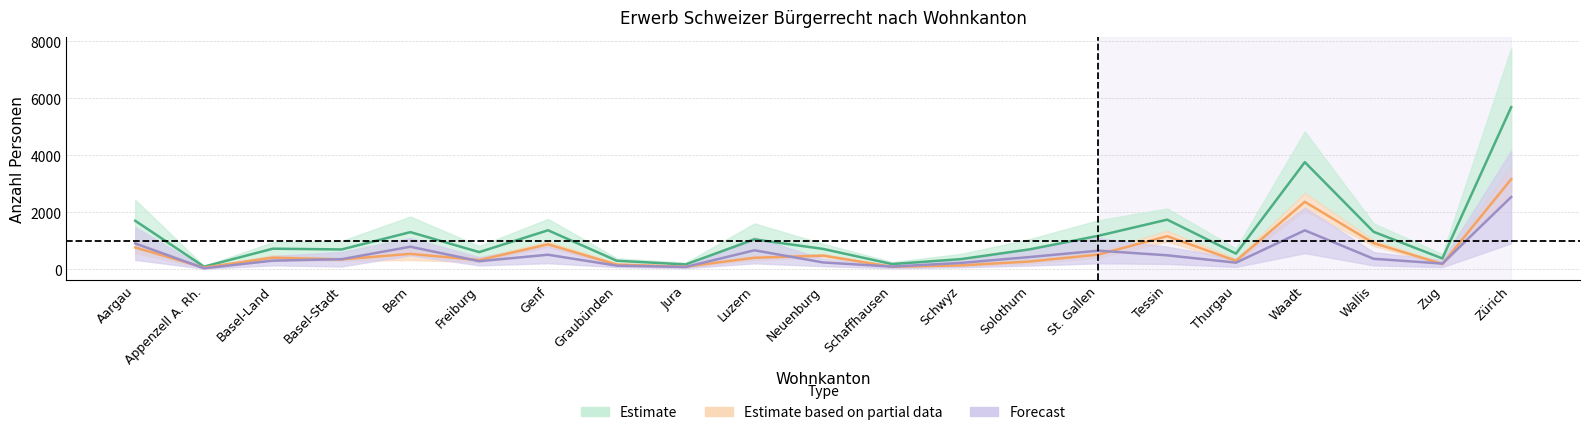

In Total AUG/VZAE, how many points are higher than both neighbors (excluding endpoints)?

5